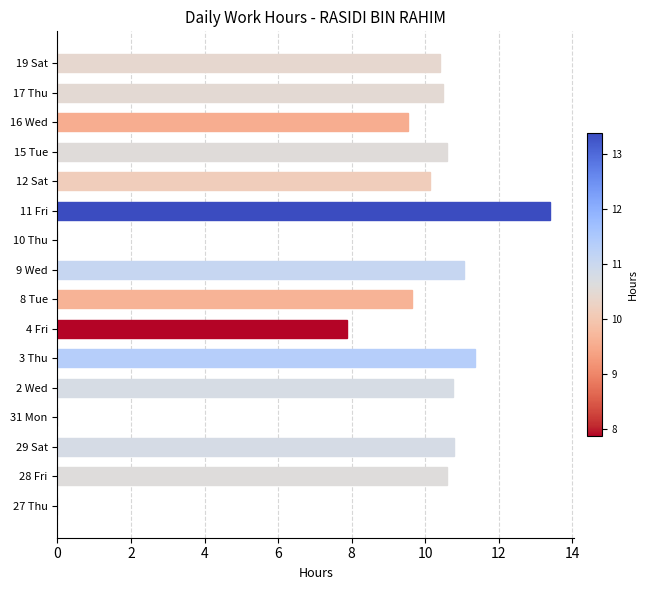

What is the sum of the values at 15 Tue and 28 Fri?

21.2